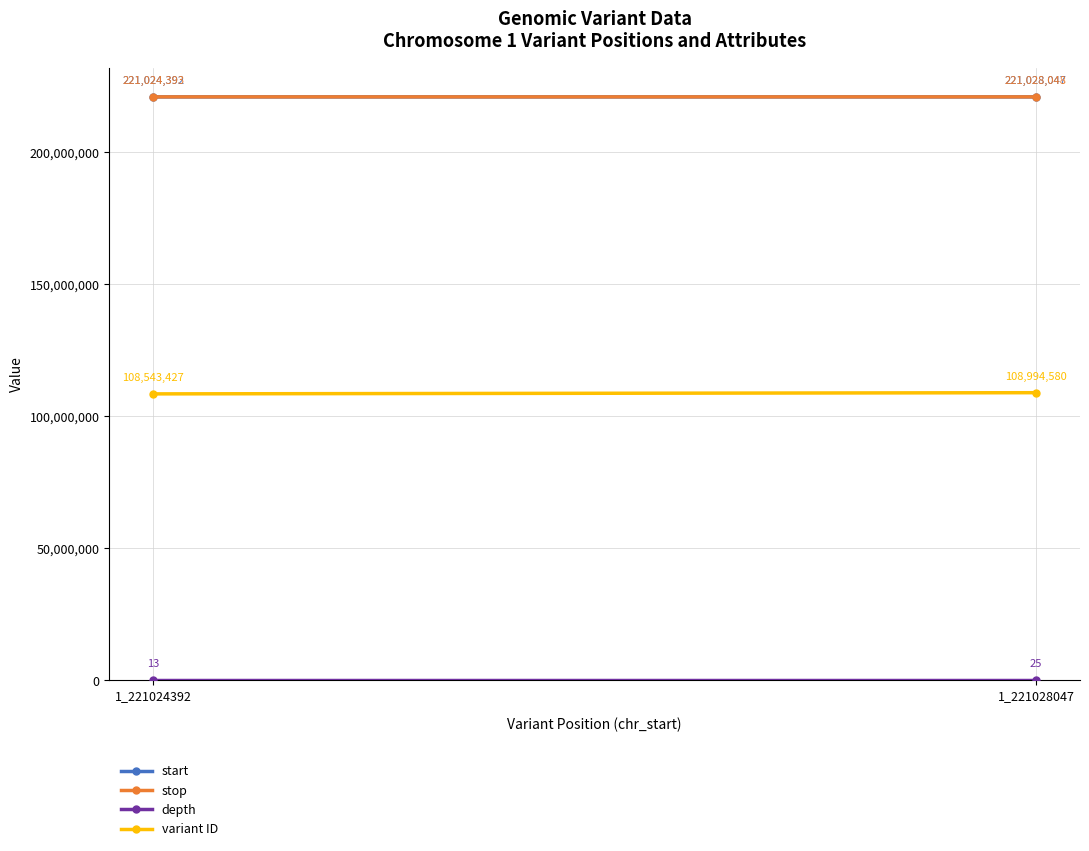

Between 1_221024392 and 1_221028047, which series saw the biggest shift?

variant ID